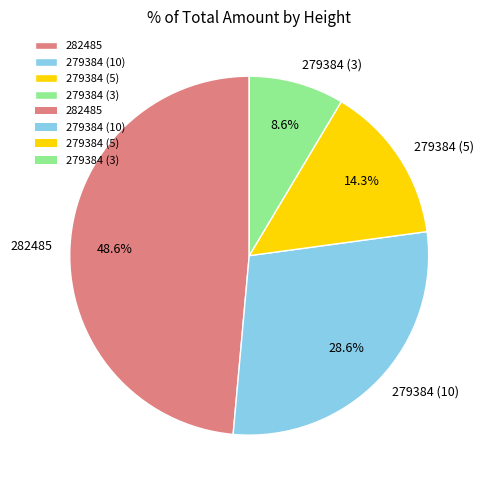

True or false: 279384 (10) accounts for 29% of the total.

True